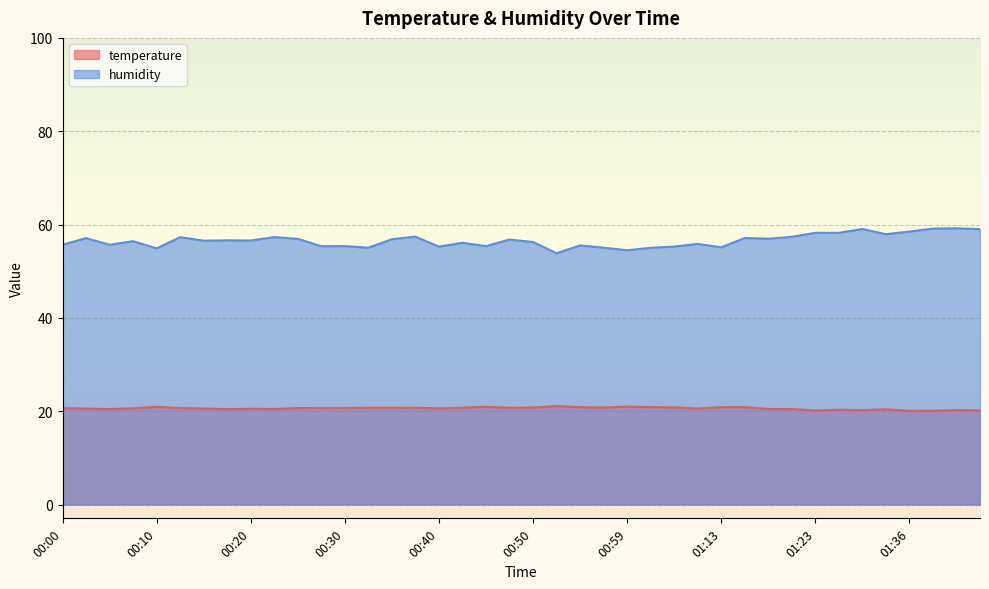

What is the difference between the second highest and second lowest values in the humidity series?

4.6